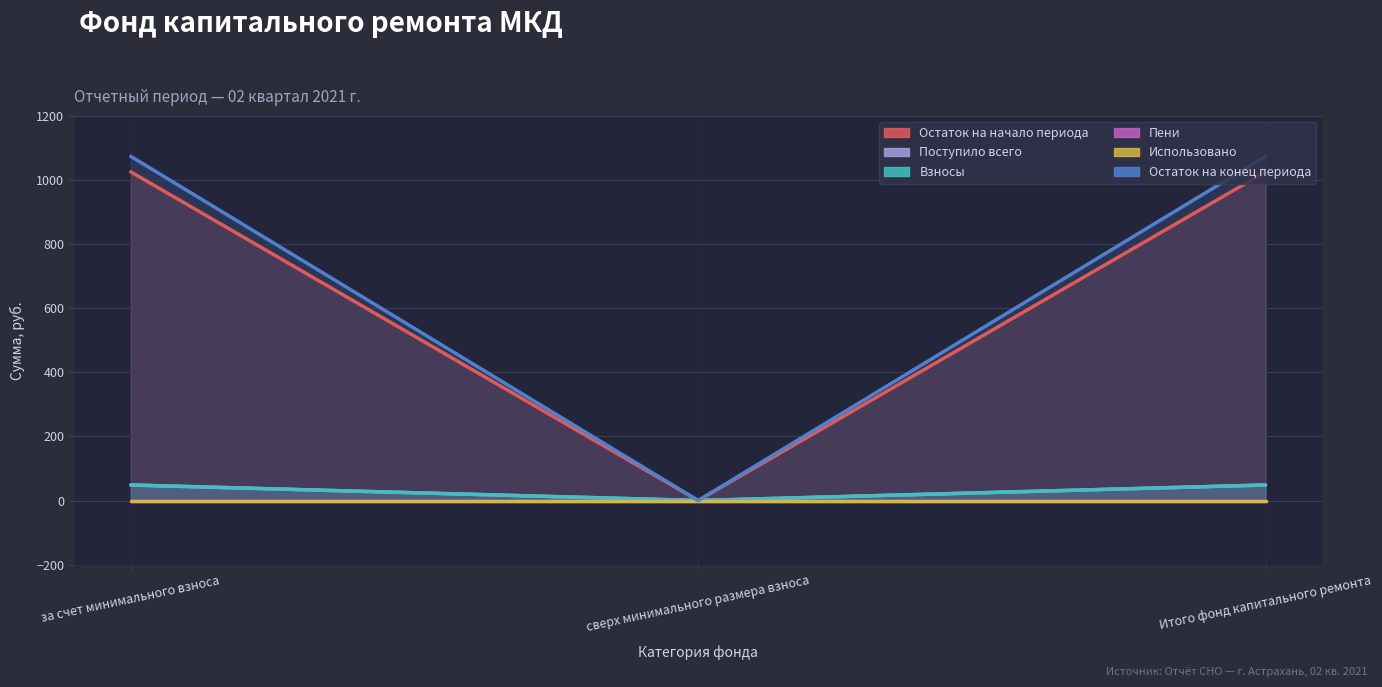

How many values in Остаток на начало периода are above zero?

2